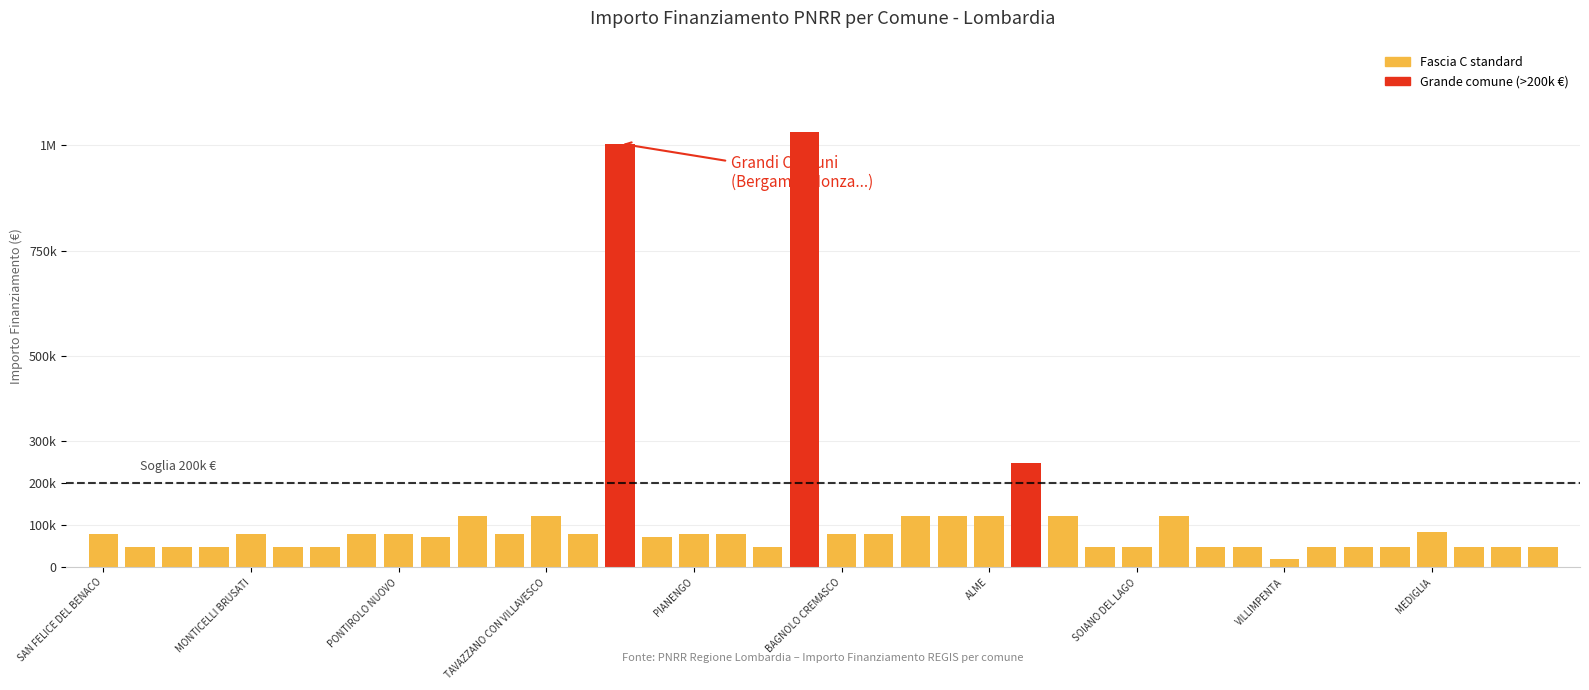

What is the difference between the maximum and minimum values?

1011822